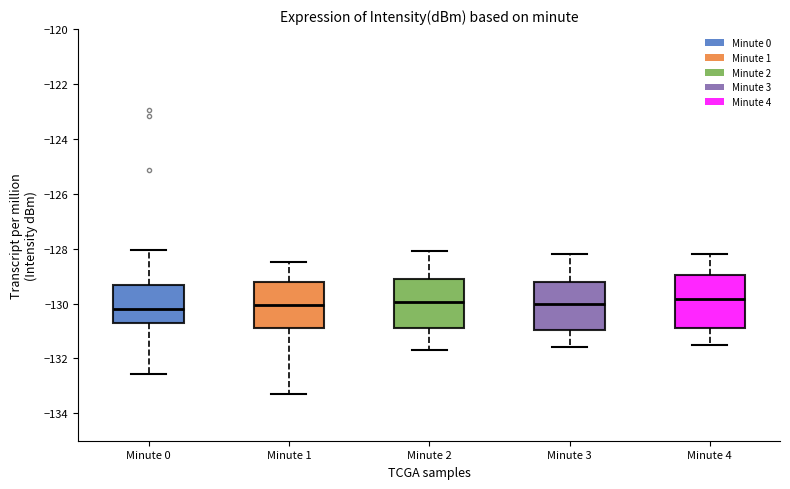

Reading left to right, transcribe this box plot: for each box, give where its median line is, the range the box spans, and where its two whiskers end, as read against the y-axis. The values are not printed on the chart, so give them approximately, as read against the axis.

Minute 0: median -130.2, box -130.6 to -129.4, whiskers -132.6 to -128.0
Minute 1: median -130.0, box -130.8 to -129.2, whiskers -133.4 to -128.4
Minute 2: median -130.0, box -130.8 to -129.2, whiskers -131.6 to -128.0
Minute 3: median -130.0, box -131.0 to -129.2, whiskers -131.6 to -128.2
Minute 4: median -129.8, box -130.8 to -129.0, whiskers -131.4 to -128.2